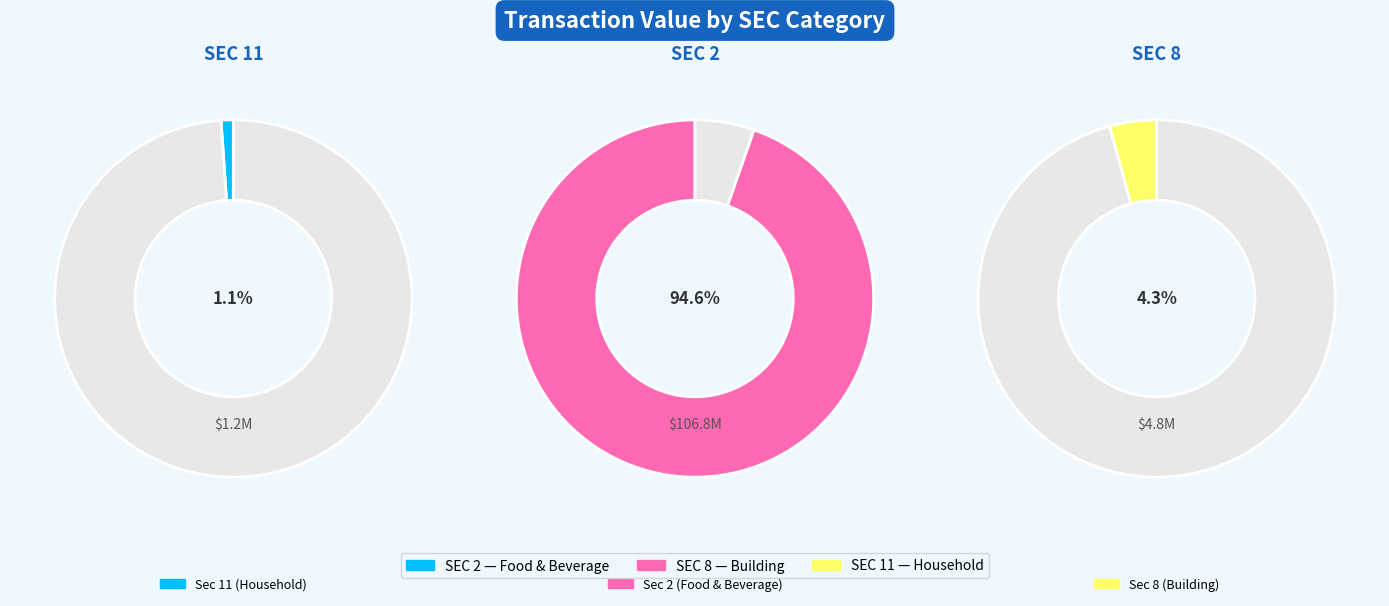

What portion of the pie excludes 23?

99.4%